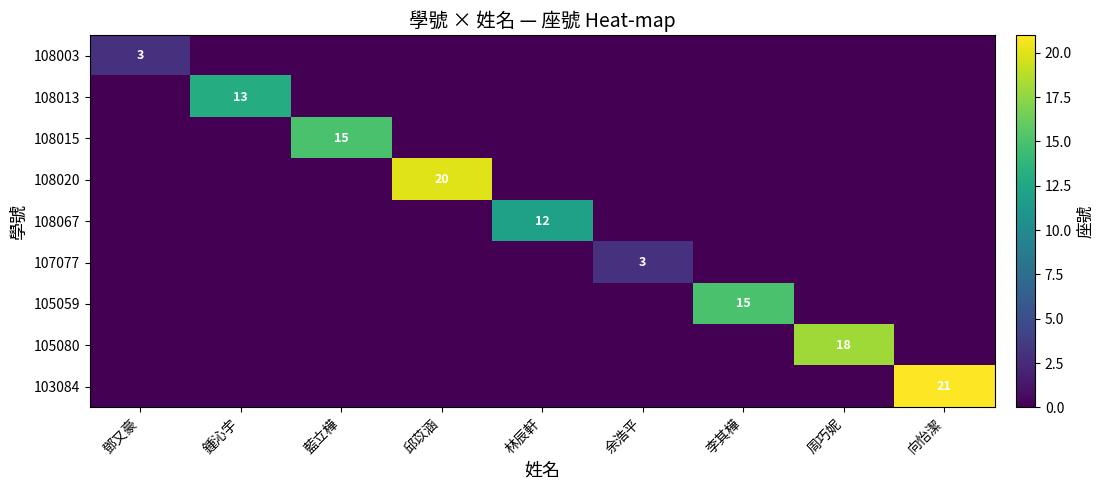

The value of 108003 at 鄧又豪 is 5. True or false?

False